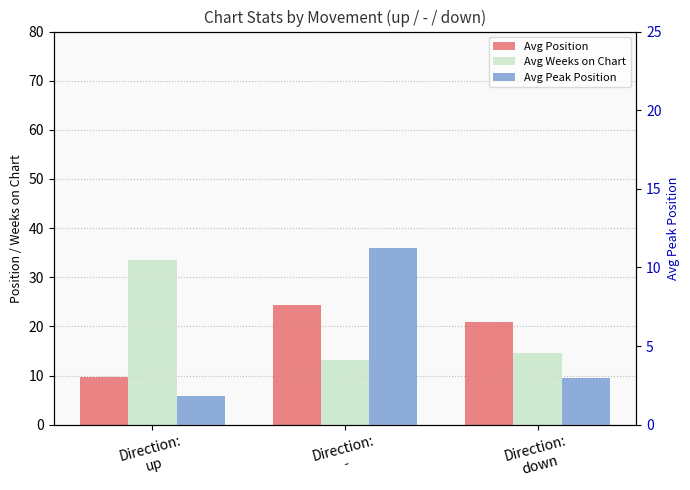

What is the average value of the Avg Weeks on Chart series?

20.5